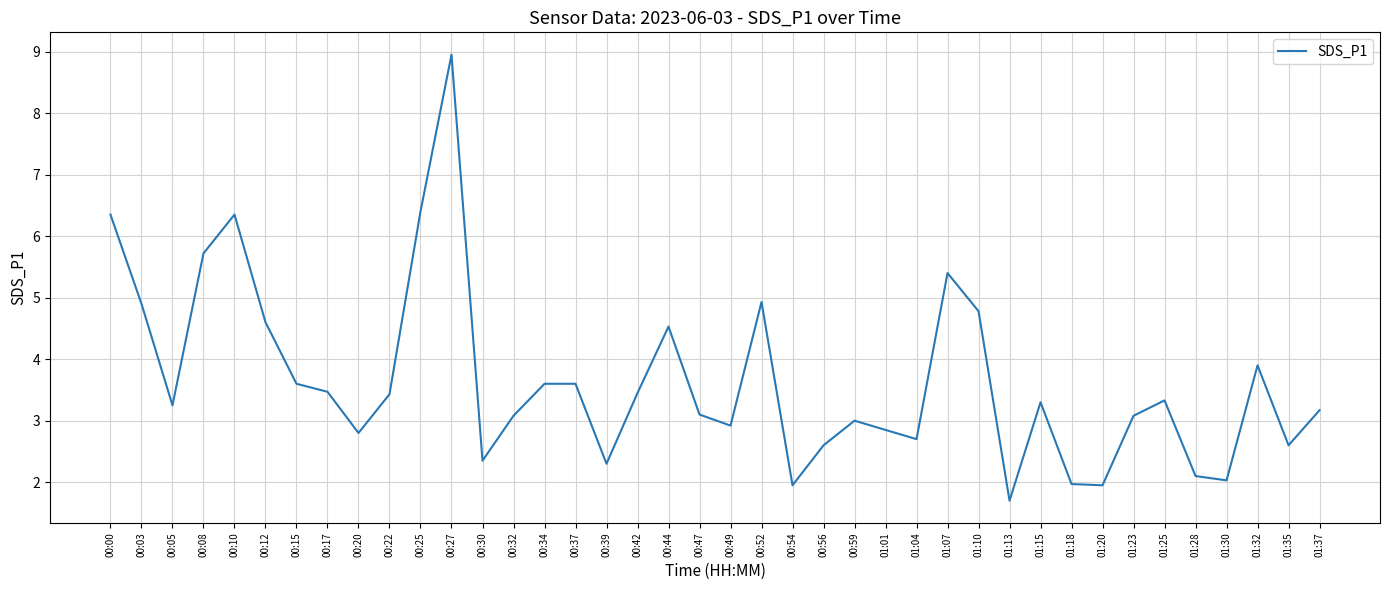

How many lines are shown in the chart?

1